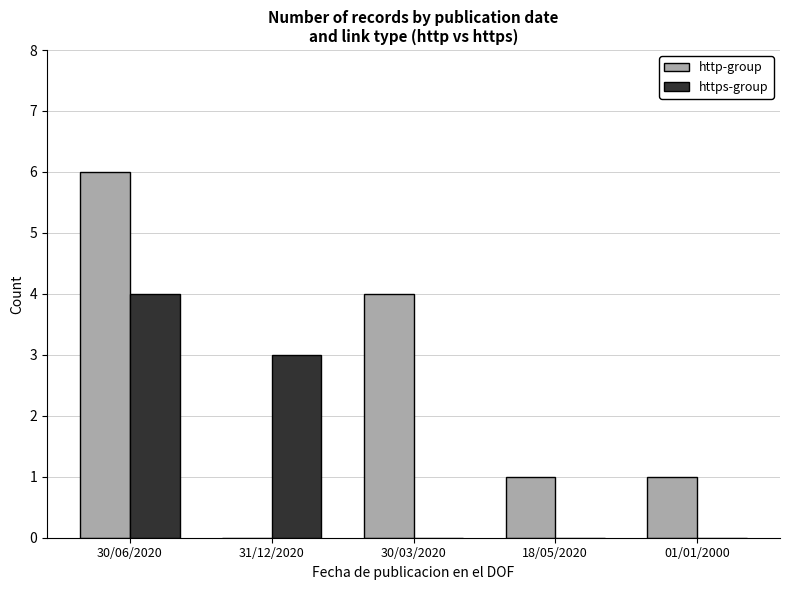

Reading right to left, transcribe all the data shown in this chart.

http-group: 1	1	4	0	6
https-group: 0	0	0	3	4